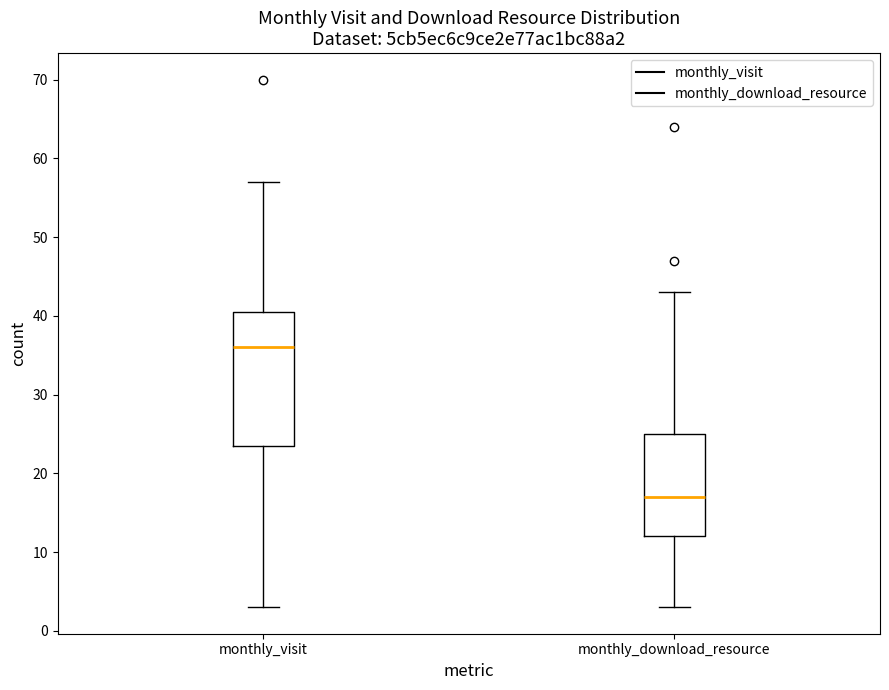

Reading left to right, transcribe this box plot: for each box, give where its median line is, the range the box spans, and where its two whiskers end, as read against the y-axis. The values are not printed on the chart, so give them approximately, as read against the axis.

monthly_visit: median 36, box 24 to 41, whiskers 3 to 57
monthly_download_resource: median 17, box 12 to 25, whiskers 3 to 43